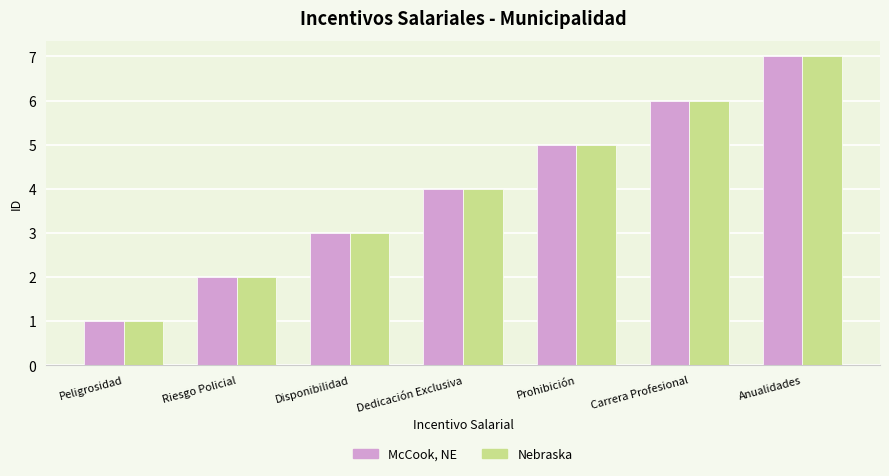

True or false: Nebraska has a value of 3 at Carrera Profesional.

False